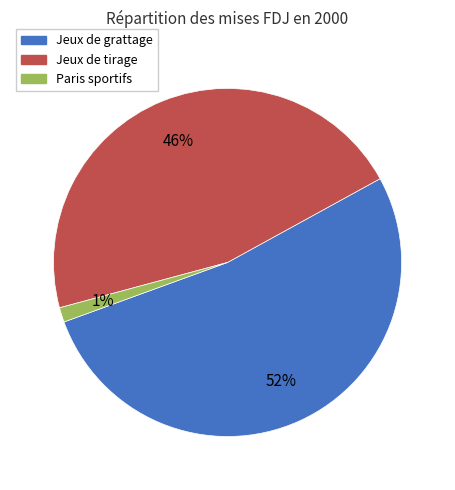

The Paris sportifs slice represents 12% of the pie. True or false?

False